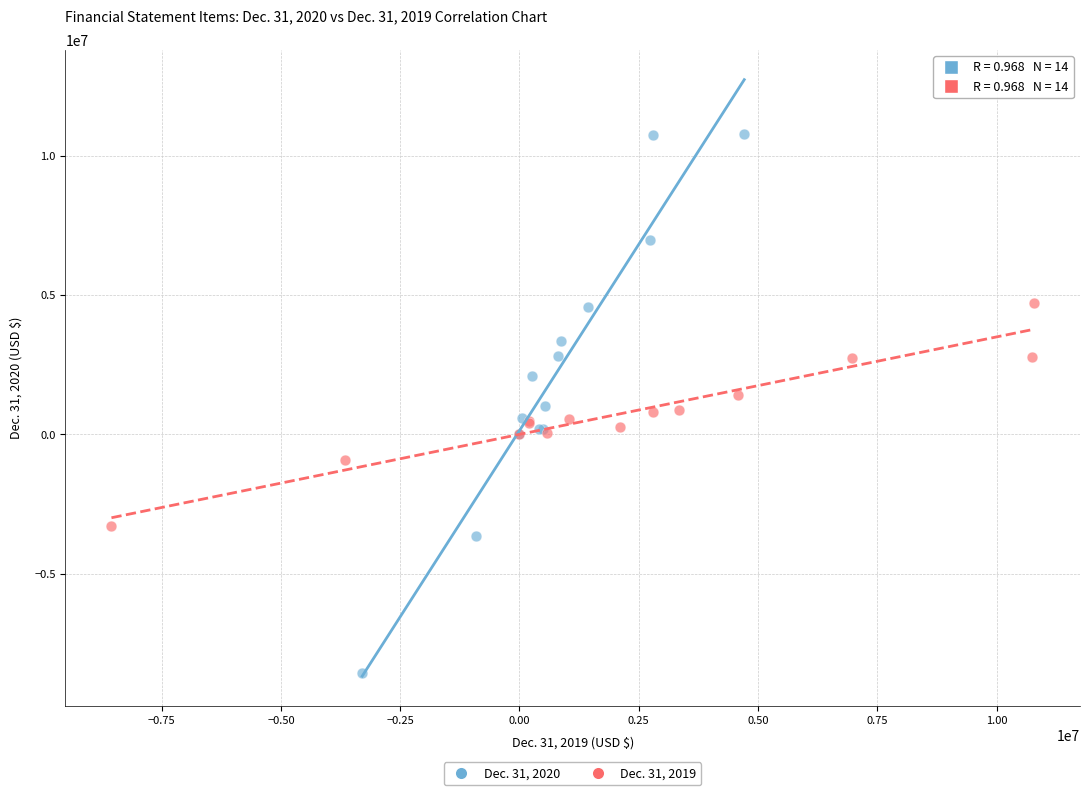

Which series reaches the maximum Y coordinate?

Dec. 31, 2020